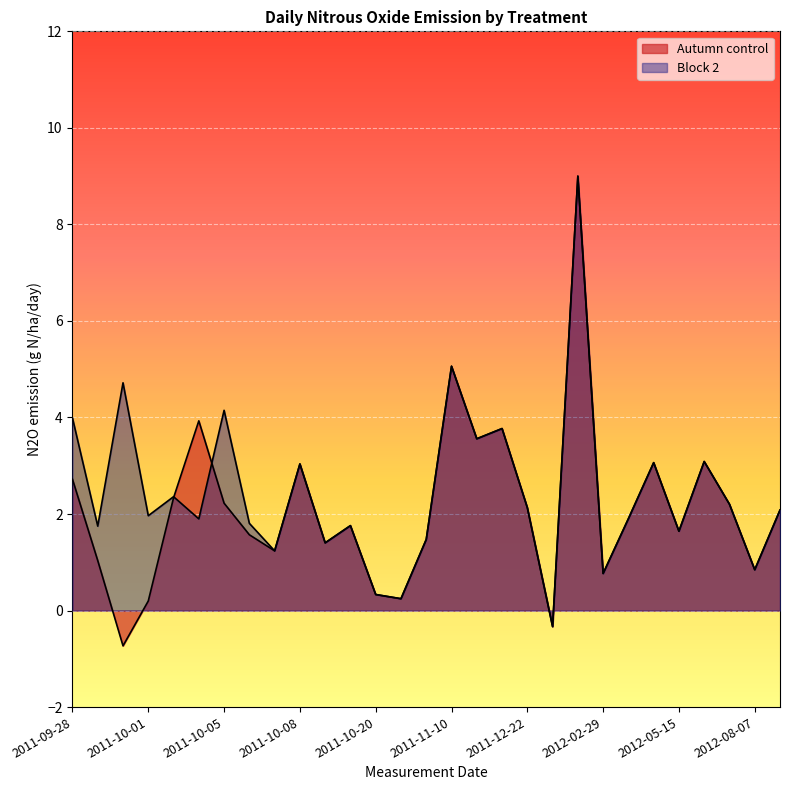

Is the value of Block 2 at 2011-09-30 greater than the value of Autumn control at 2011-10-07?

Yes